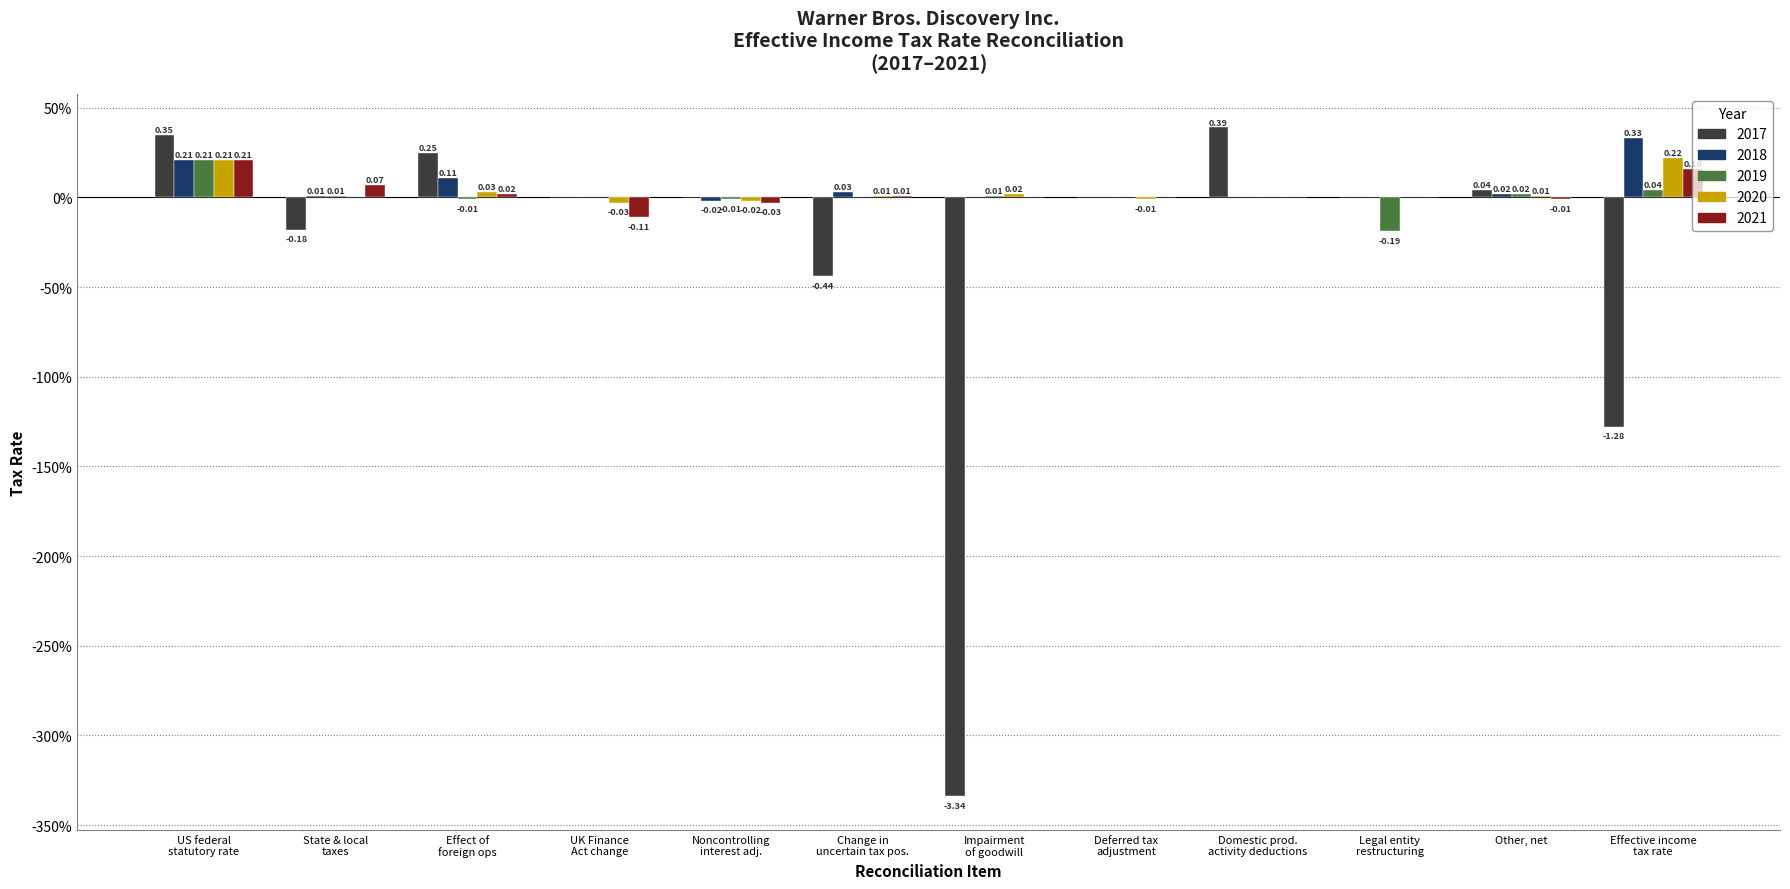

Does the chart contain stacked bars?

No